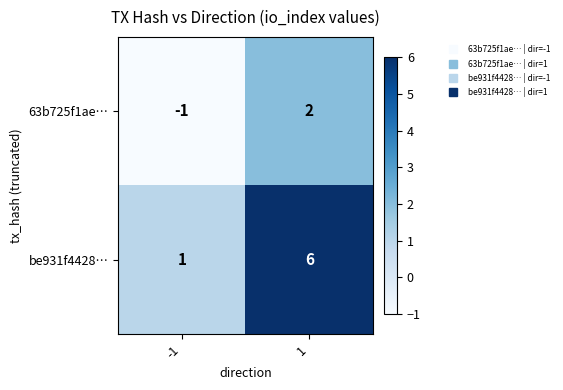

True or false: 63b725f1ae… has a value of -1 at -1.

True